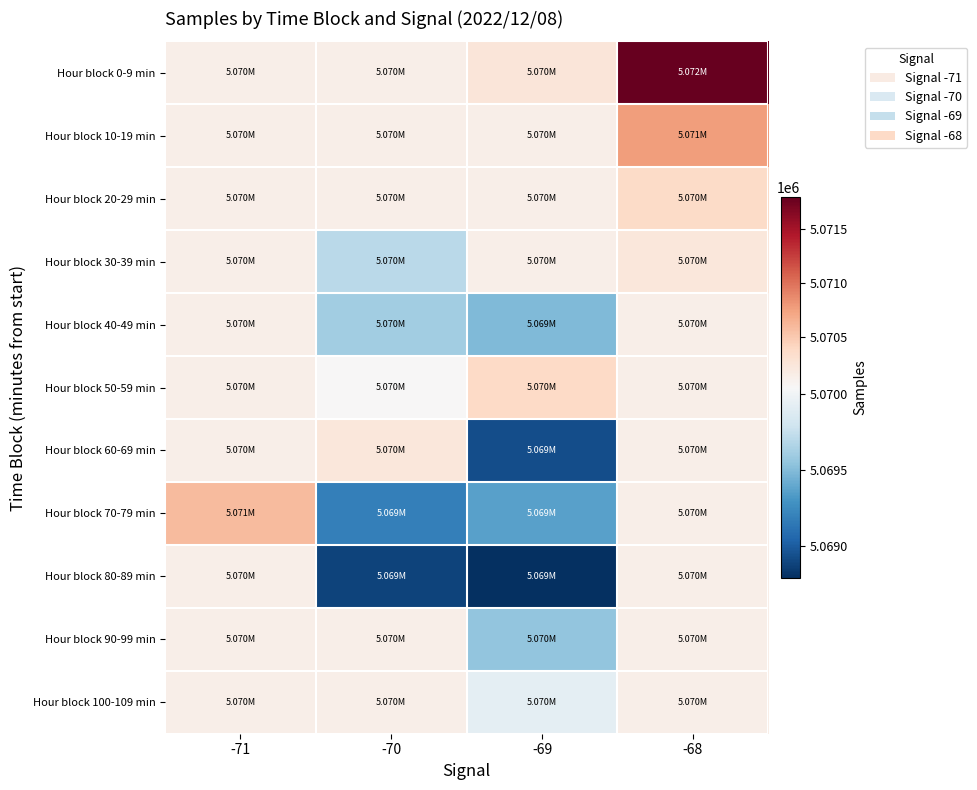

Reading left to right, list all the values displayed in this chart.

Hour block 0-9 min: -71=5070145.4	-70=5070145.4	-69=5070253.0	-68=5071789.0
Hour block 10-19 min: -71=5070145.4	-70=5070145.4	-69=5070145.4	-68=5070775.0
Hour block 20-29 min: -71=5070145.4	-70=5070145.4	-69=5070145.4	-68=5070379.0
Hour block 30-39 min: -71=5070145.4	-70=5069703.0	-69=5070145.4	-68=5070242.8
Hour block 40-49 min: -71=5070145.4	-70=5069606.0	-69=5069487.5	-68=5070145.4
Hour block 50-59 min: -71=5070145.4	-70=5070041.0	-69=5070387.0	-68=5070145.4
Hour block 60-69 min: -71=5070145.4	-70=5070236.5	-69=5068932.0	-68=5070145.4
Hour block 70-79 min: -71=5070592.0	-70=5069189.0	-69=5069357.5	-68=5070145.4
Hour block 80-89 min: -71=5070145.4	-70=5068882.0	-69=5068789.0	-68=5070145.4
Hour block 90-99 min: -71=5070145.4	-70=5070145.4	-69=5069542.0	-68=5070145.4
Hour block 100-109 min: -71=5070145.4	-70=5070145.4	-69=5069921.0	-68=5070145.4